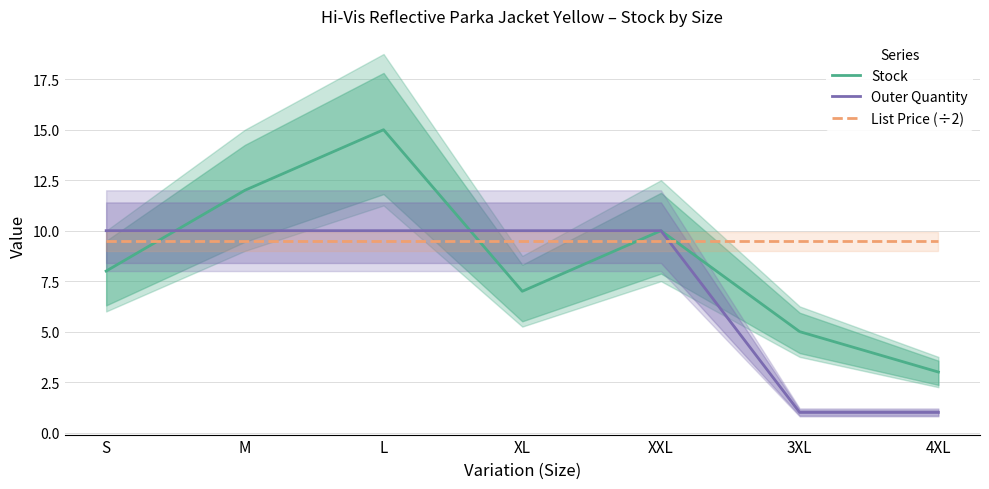

What are all the series names shown in the legend?

Stock, Outer Quantity, List Price (÷2)